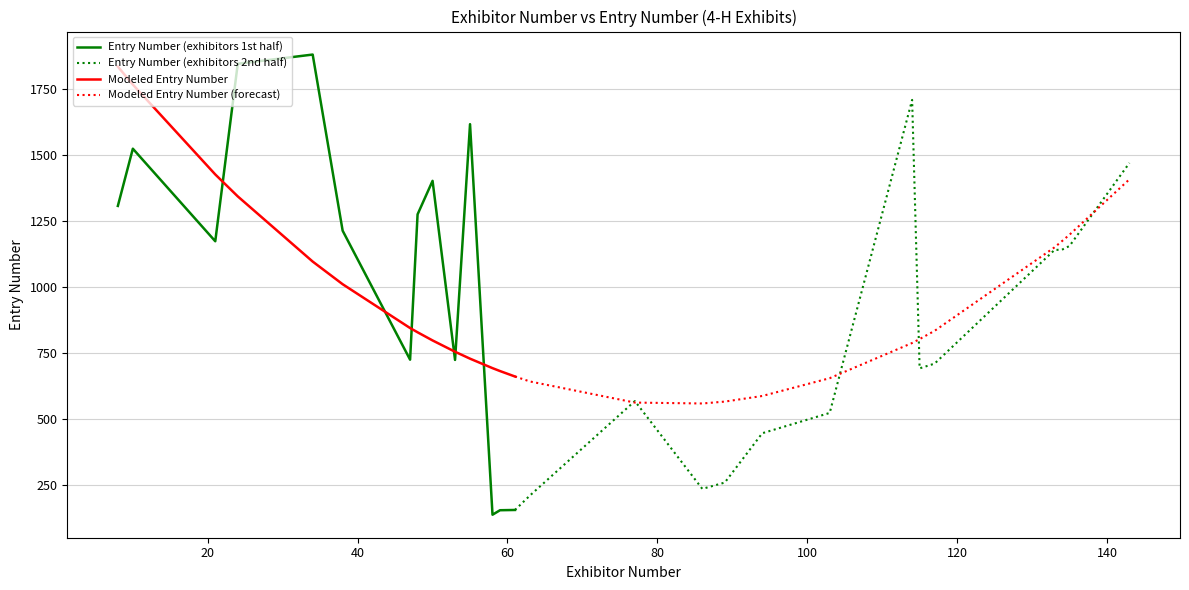

True or false: Modeled Entry Number (forecast) has more than 0 interior local peaks.

False